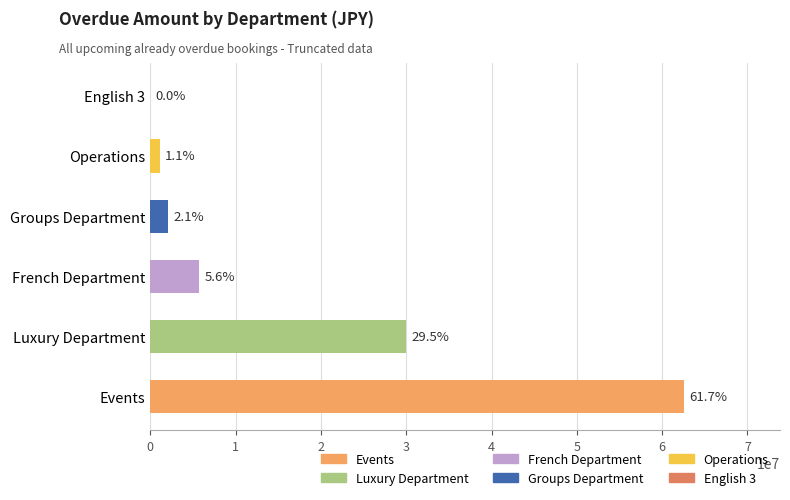

Which category has the lowest value across all series?

English 3